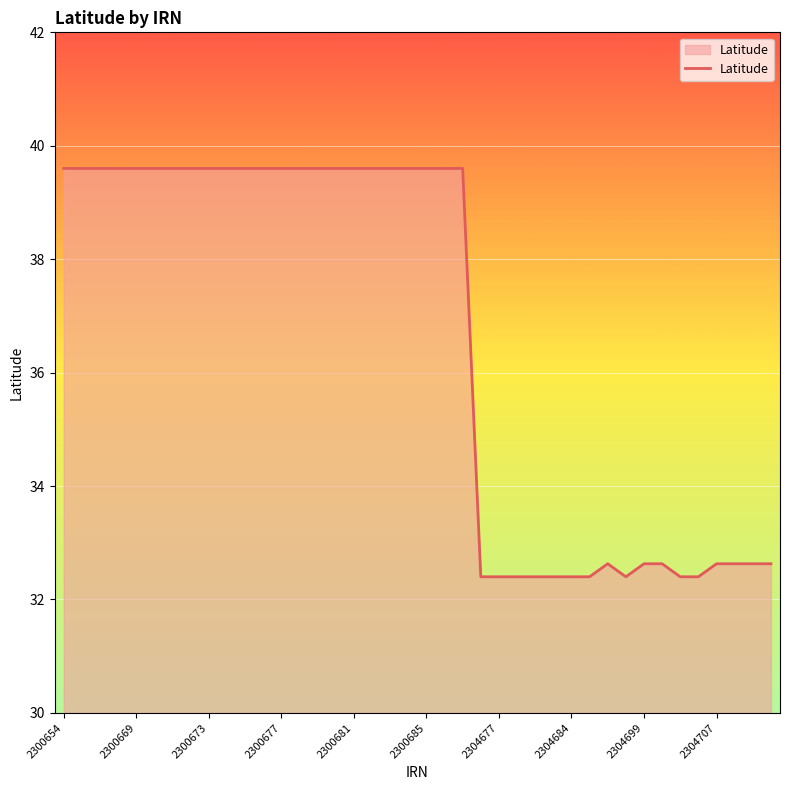

What is the greatest value displayed?

39.6